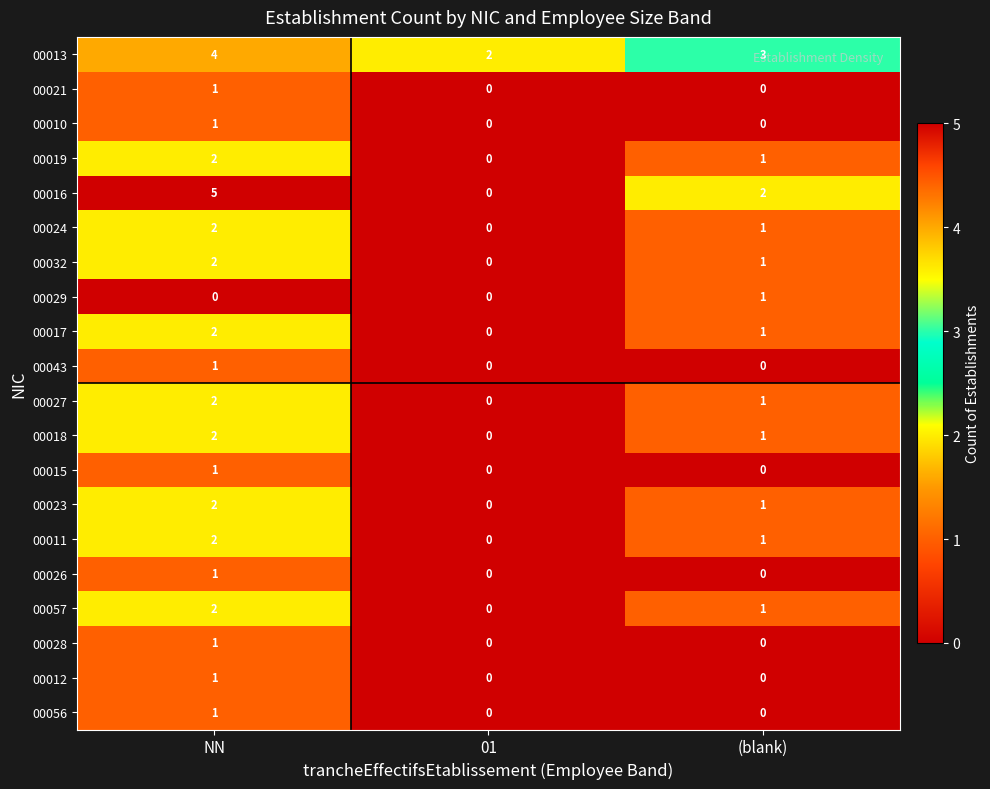

How many positive values does the 00027 series have?

2